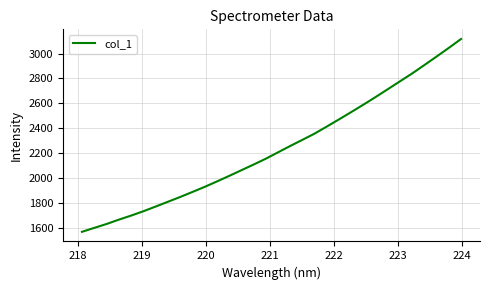

What is the difference between the maximum and minimum values?

1543.2